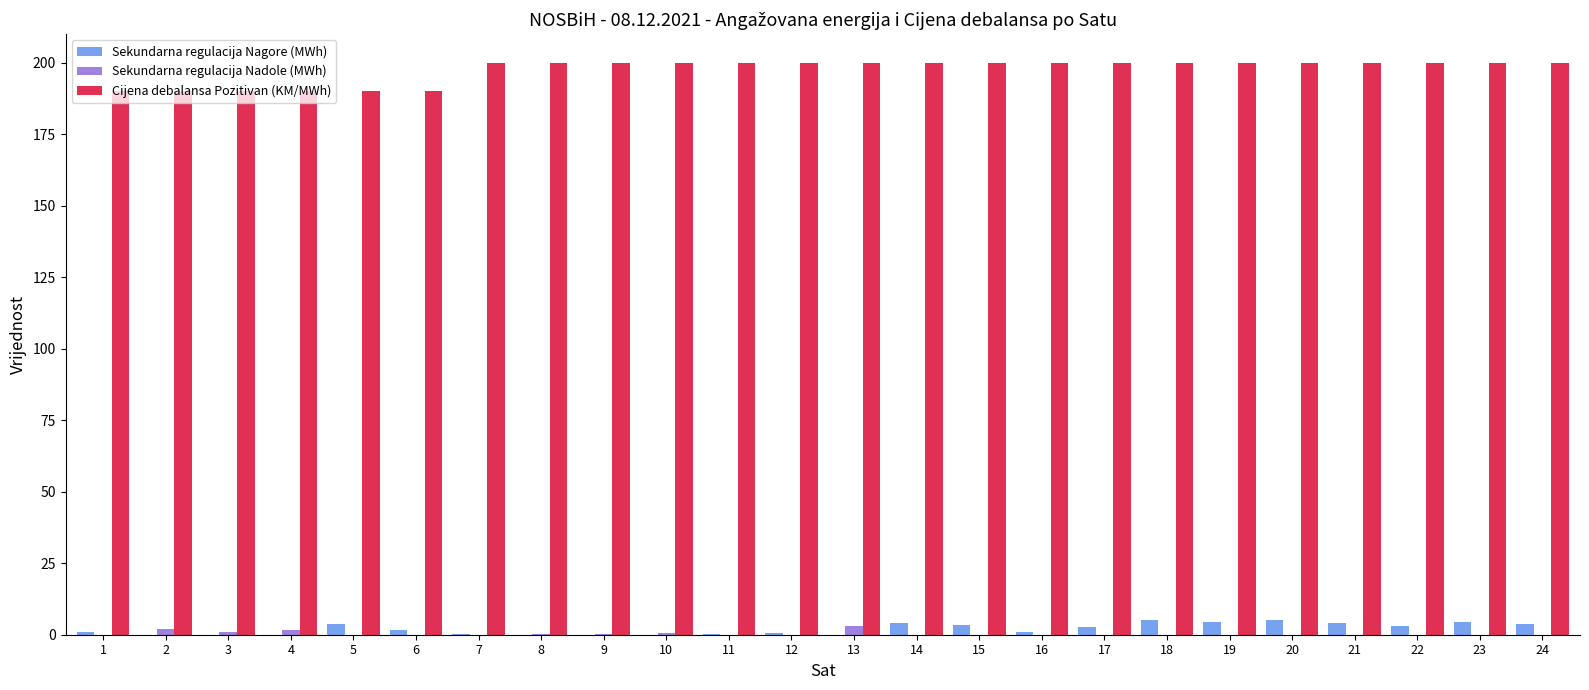

Is it true that Sekundarna regulacija Nadole (MWh) equals 0.0 at 23?

True